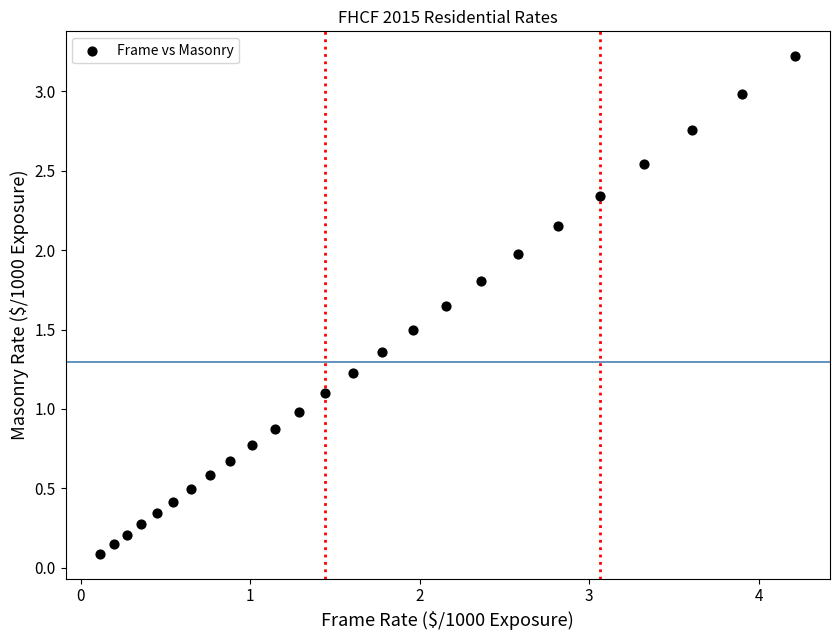

What is the range of Y values (max minus min)?

3.1